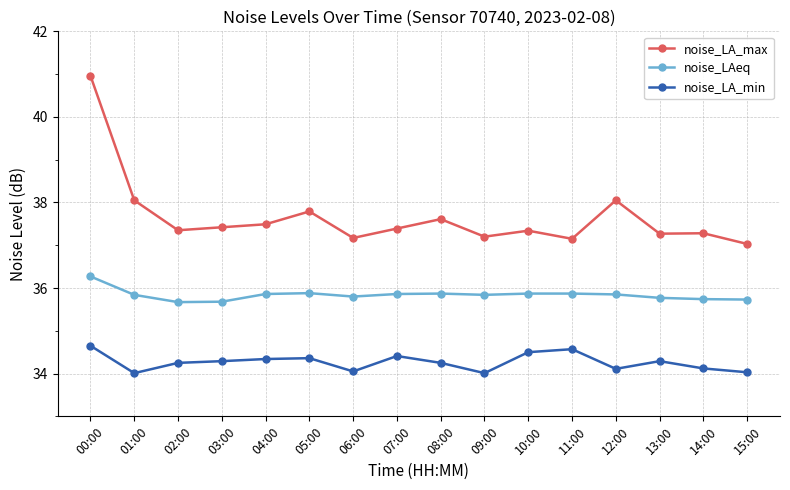

Rank the series by their maximum value, from highest to lowest.

noise_LA_max, noise_LAeq, noise_LA_min